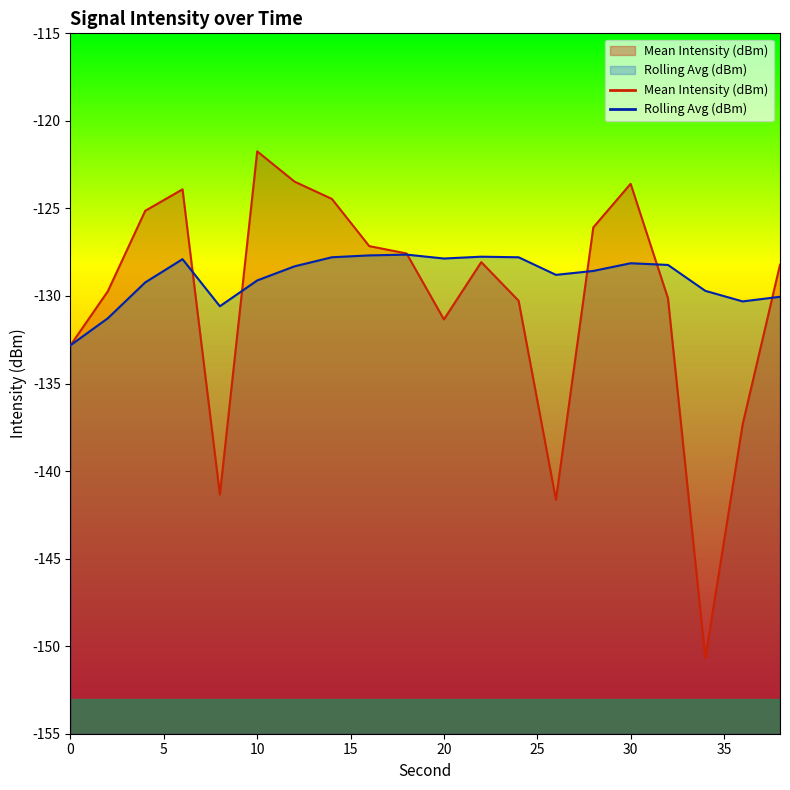

True or false: Mean Intensity (dBm) has a value of -123.9 at 6.

True